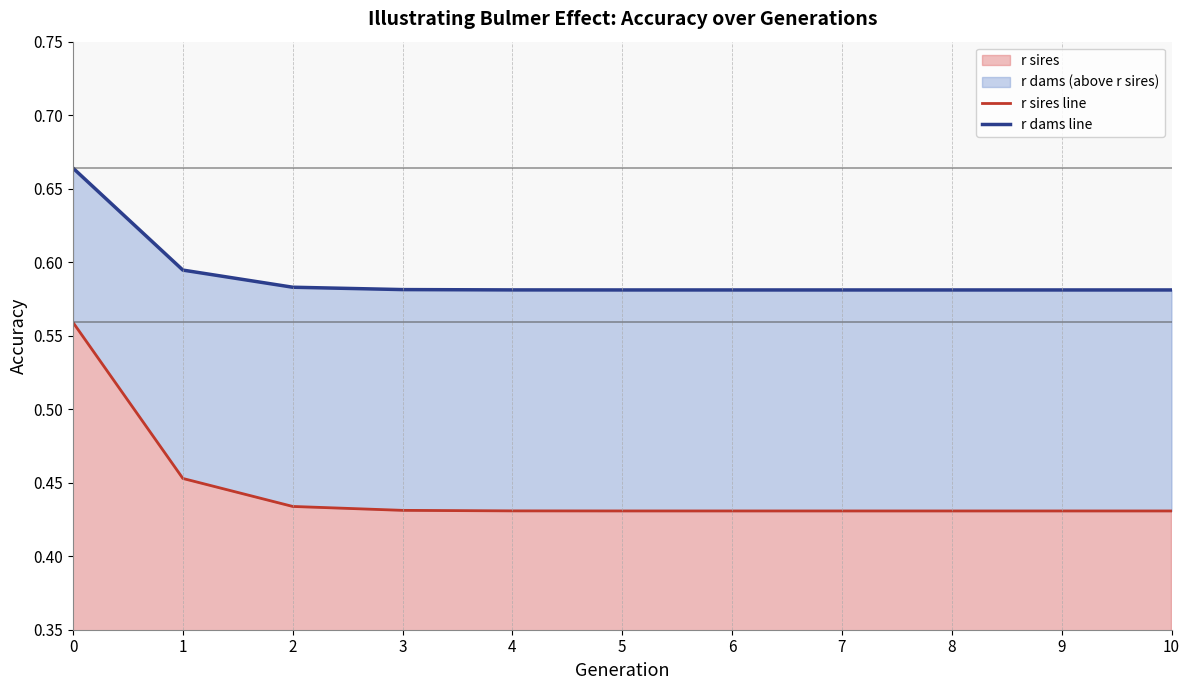

True or false: r sires line has a value of 0.5 at 1.

True